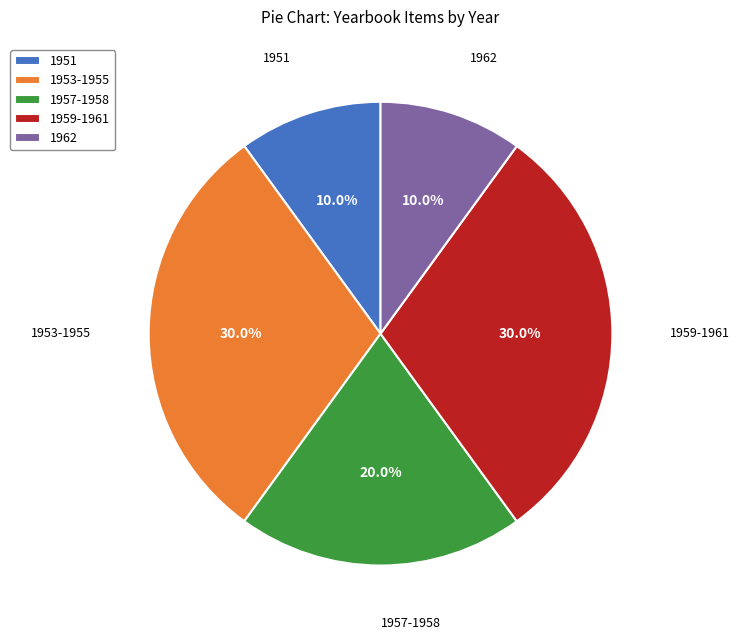

What percentage do 1951 and 1959-1961 together represent?

40.0%